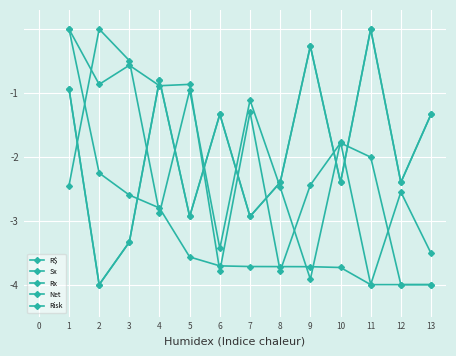

After their last crossing, which series has the higher values: Sx or Net?

Net